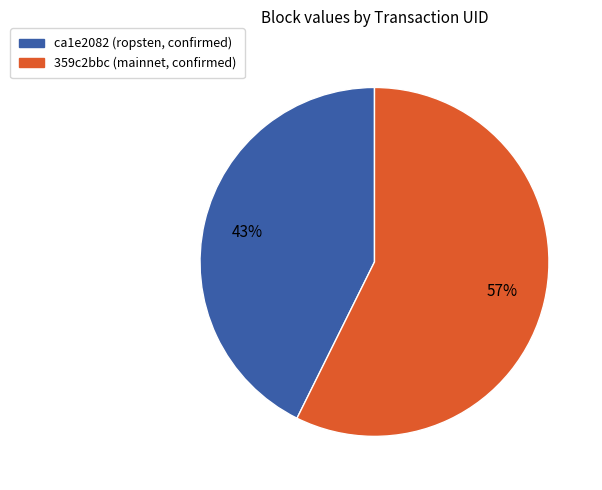

Is there a majority slice in this chart?

Yes